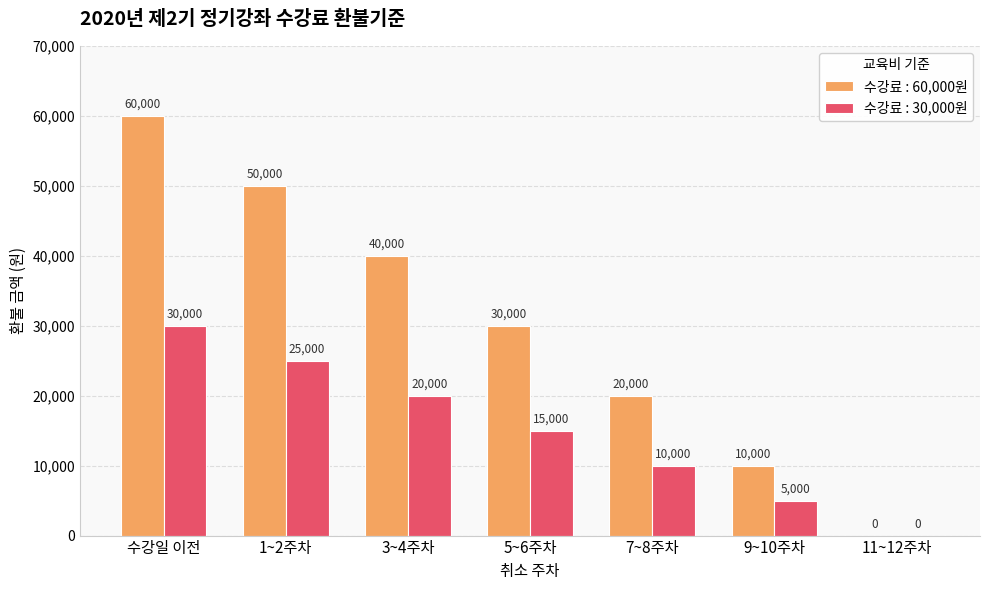

How many categories are shown in the chart?

7